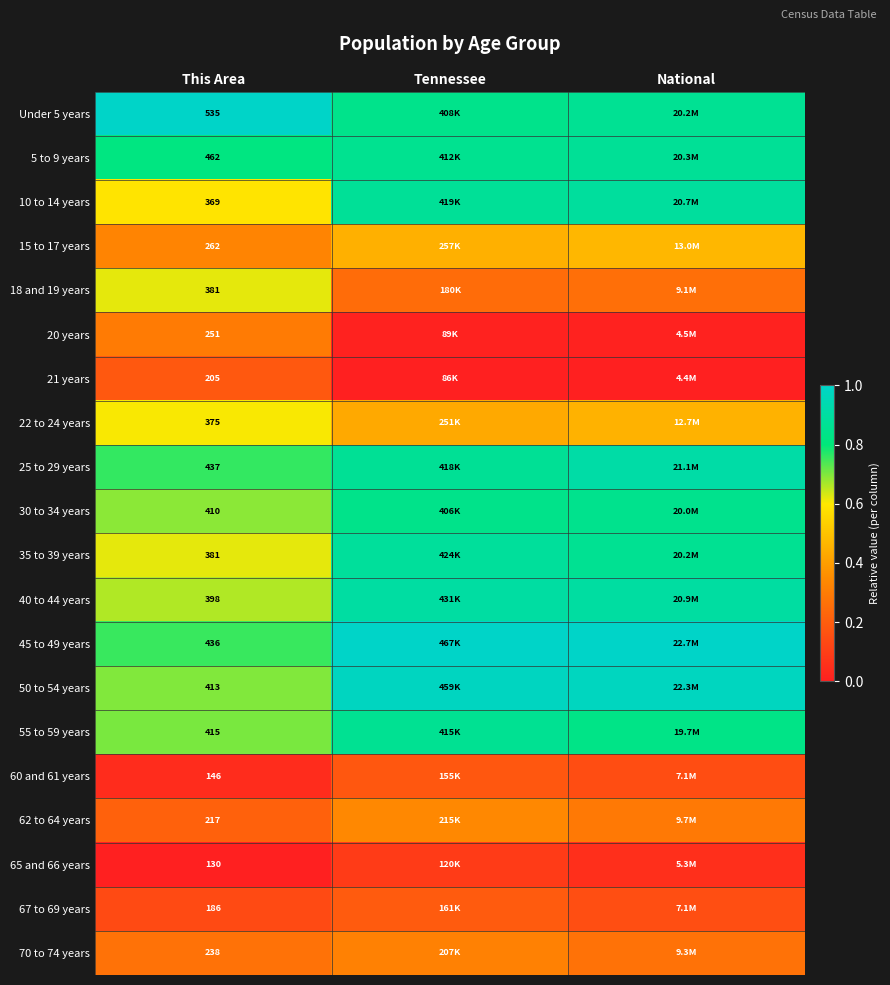

Is the value of 65 and 66 years at This Area greater than the value of 20 years at This Area?

No